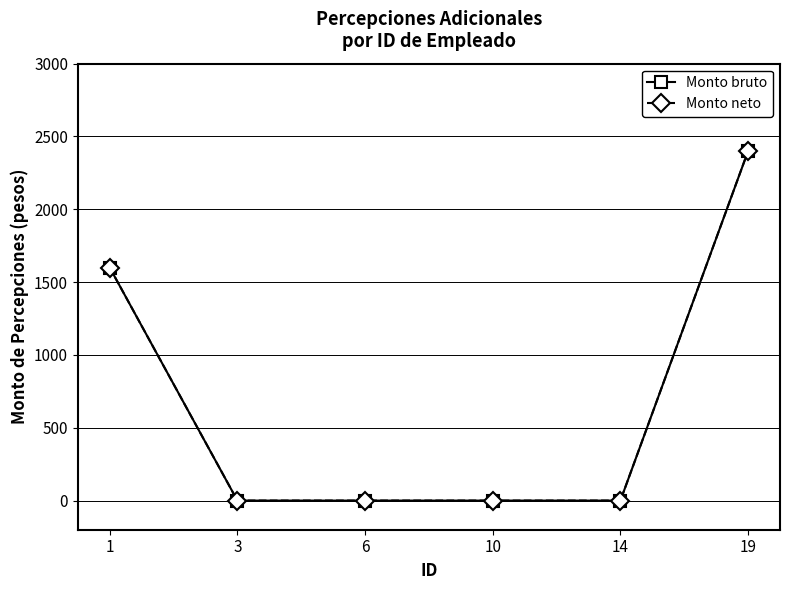

List the labels in order of Monto neto value, largest first.

19, 1, 3, 6, 10, 14